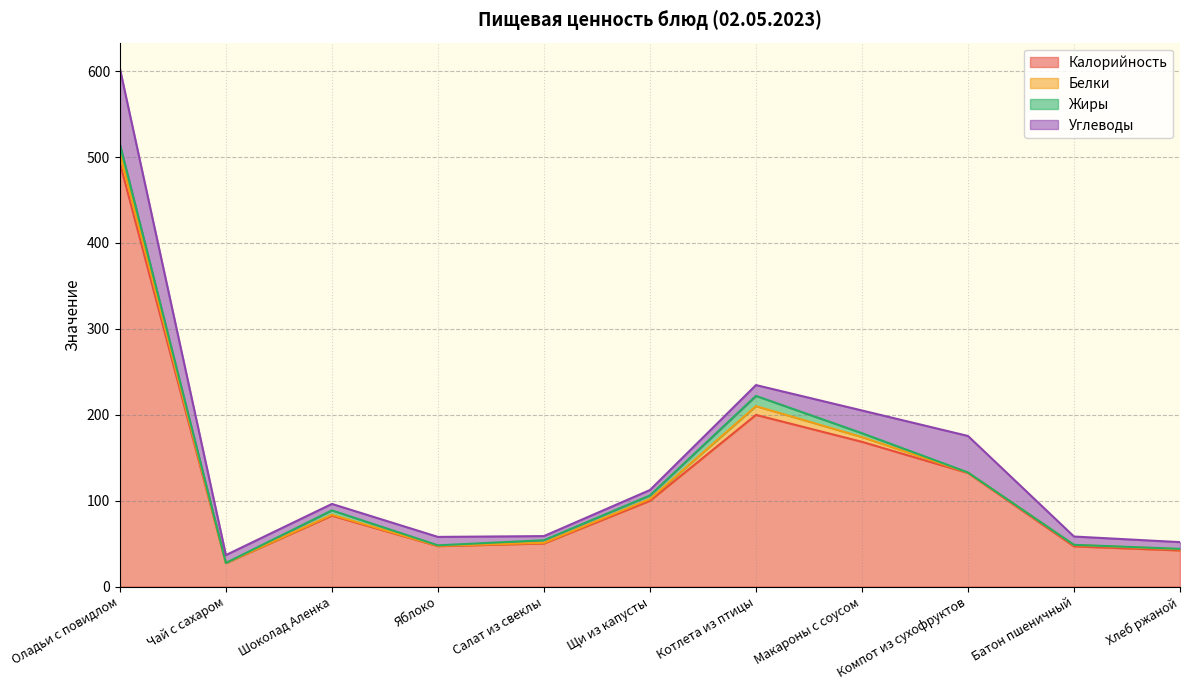

What is the label of the 2nd point from the right?

Батон пшеничный